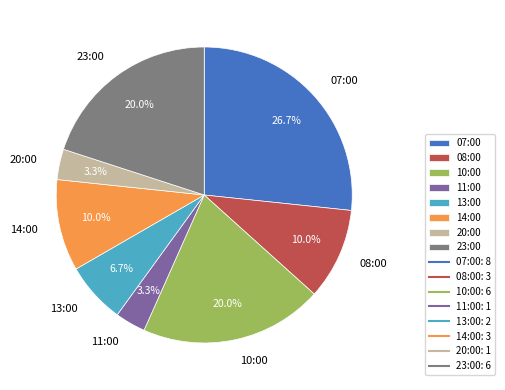

To the nearest percent, what percentage of the pie is 13:00?

7%